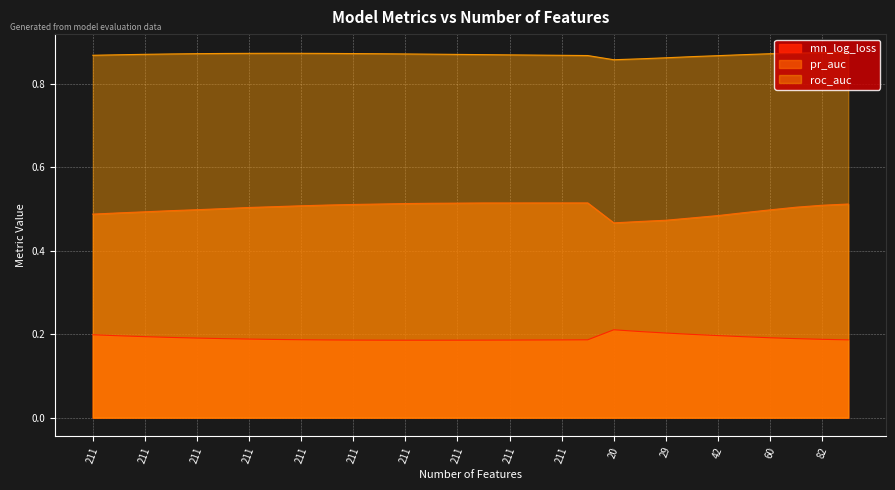

Reading right to left, list all the values displayed in this chart.

mn_log_loss: 0.2	0.2	0.2	0.2	0.2	0.2	0.2	0.2	0.2	0.2	0.2	0.2	0.2	0.2	0.2	0.2	0.2	0.2	0.2	0.2	0.2	0.2	0.2	0.2	0.2	0.2	0.2	0.2	0.2	0.2
pr_auc: 0.5	0.5	0.5	0.5	0.5	0.5	0.5	0.5	0.5	0.5	0.5	0.5	0.5	0.5	0.5	0.5	0.5	0.5	0.5	0.5	0.5	0.5	0.5	0.5	0.5	0.5	0.5	0.5	0.5	0.5
roc_auc: 0.9	0.9	0.9	0.9	0.9	0.9	0.9	0.9	0.9	0.9	0.9	0.9	0.9	0.9	0.9	0.9	0.9	0.9	0.9	0.9	0.9	0.9	0.9	0.9	0.9	0.9	0.9	0.9	0.9	0.9